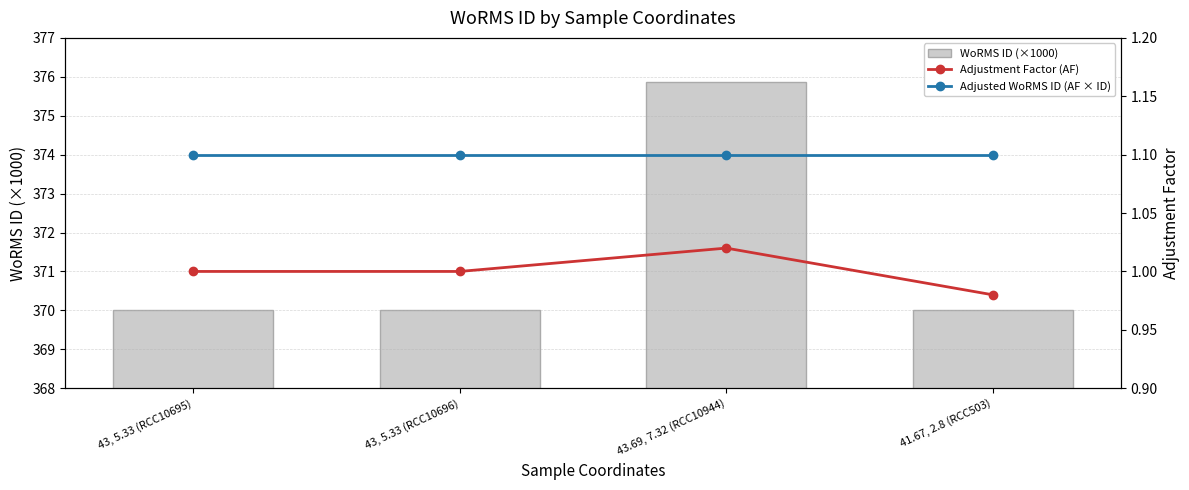

What position from the left is 41.67, 2.8 (RCC503)?

4